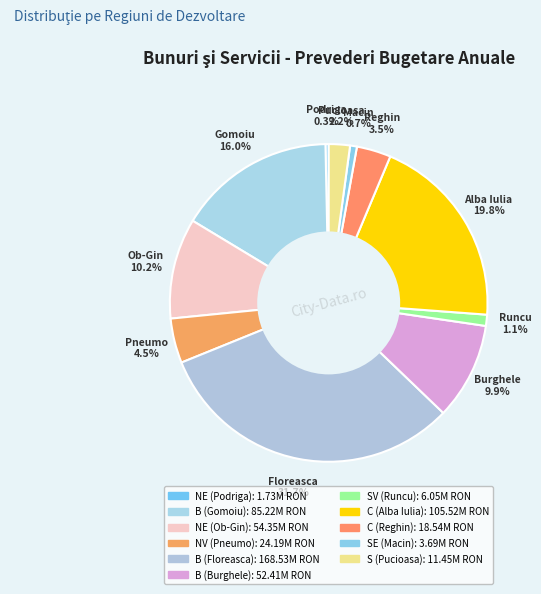

Count the number of slices in the pie.

11